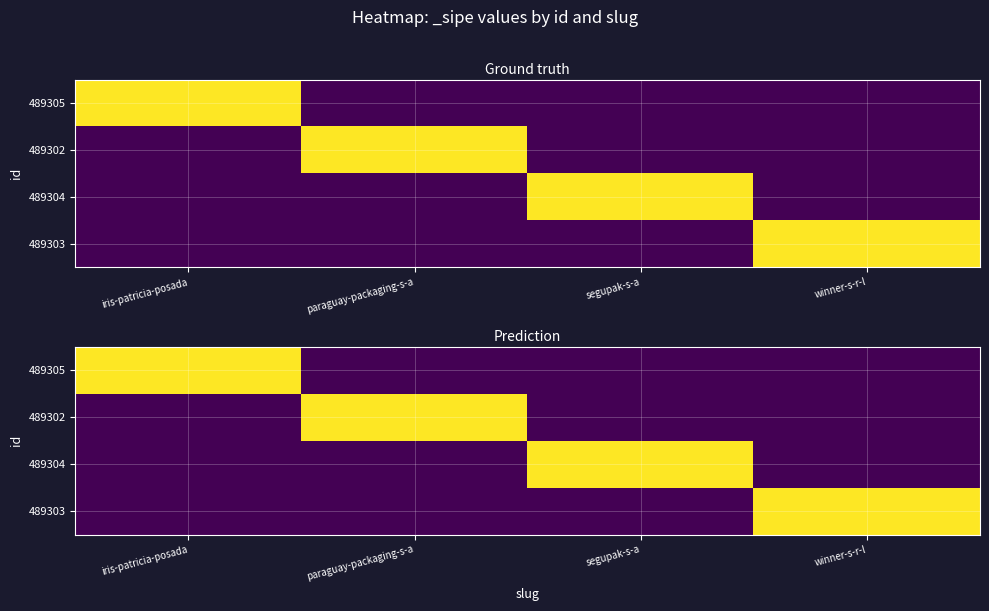

Is it true that 489302 equals 0 at segupak-s-a?

True